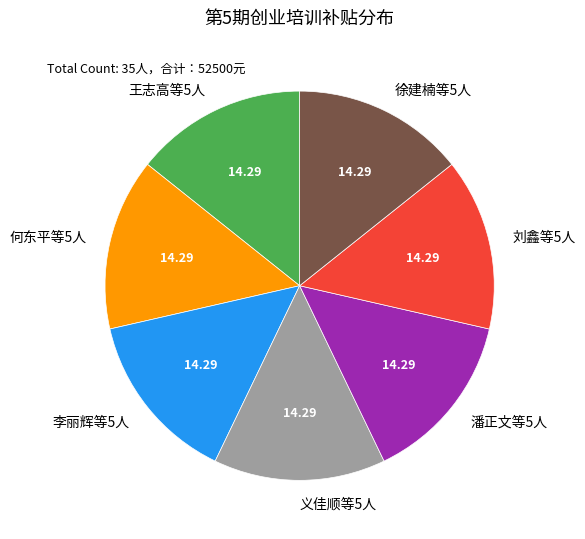

Do 义佳顺等5人 and 徐建楠等5人 together represent more than half of the pie?

No